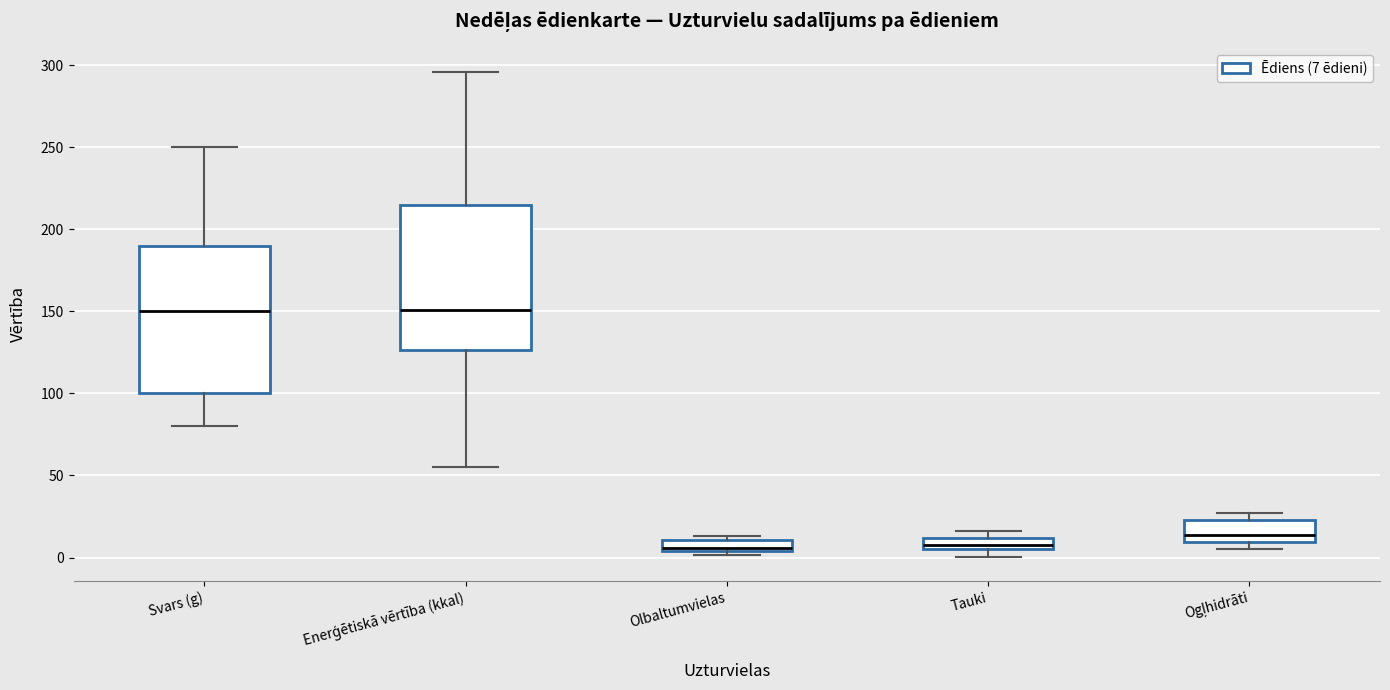

Where does the median line of the box for Svars (g) sit on the y-axis? The values are not printed on the chart, so give them approximately, as read against the axis.

150